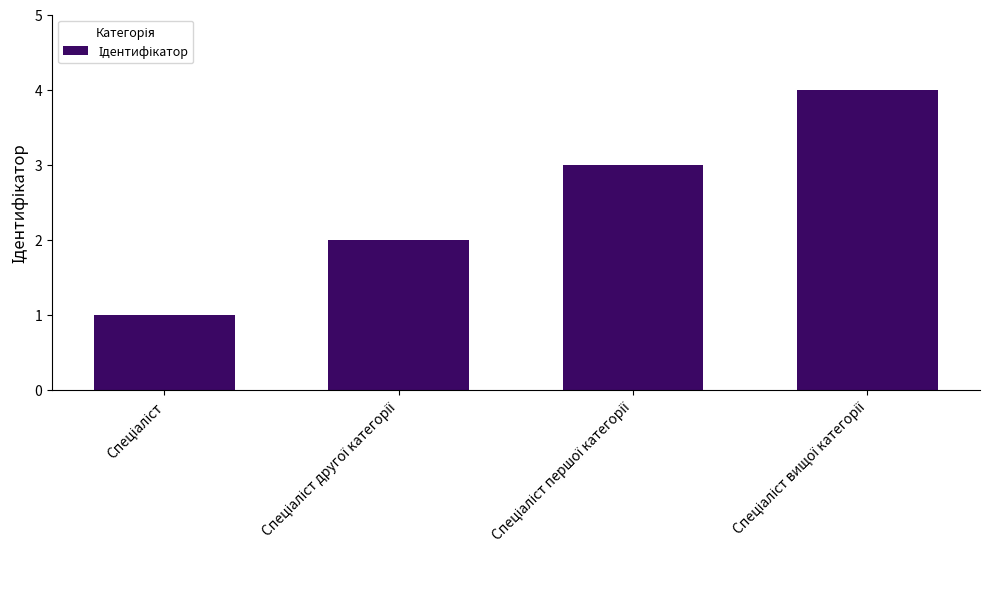

What is the difference between the maximum and minimum values?

3